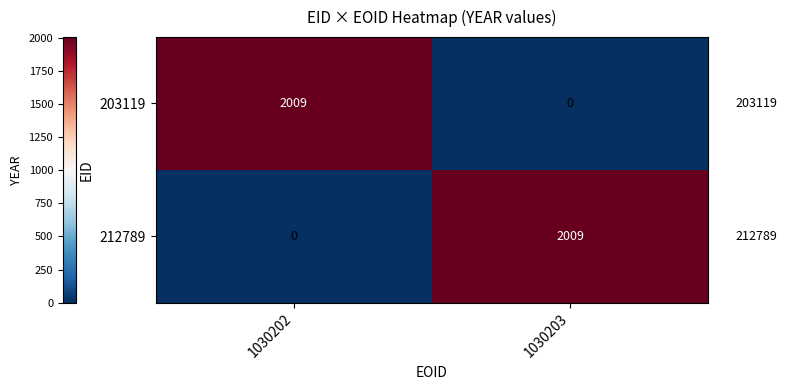

What is the difference between the highest and lowest values at 1030203?

2009